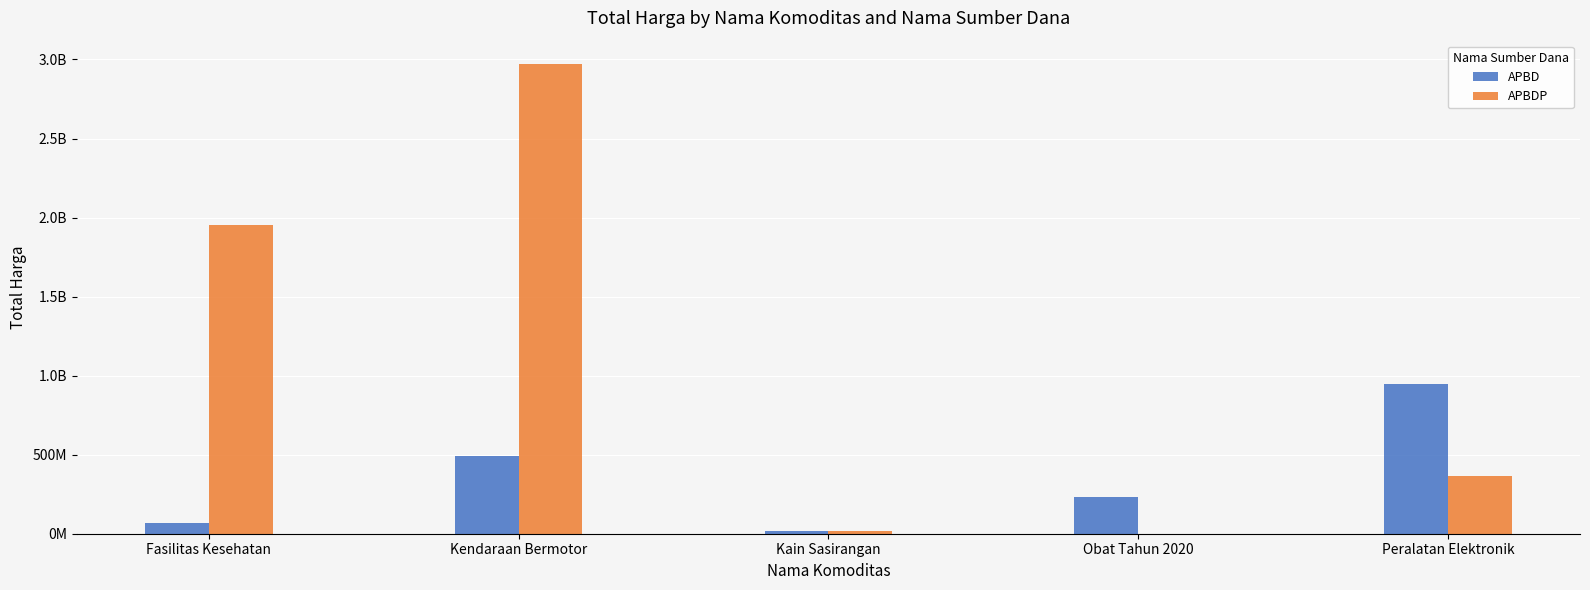

What is the average value of the APBD series?

352137189